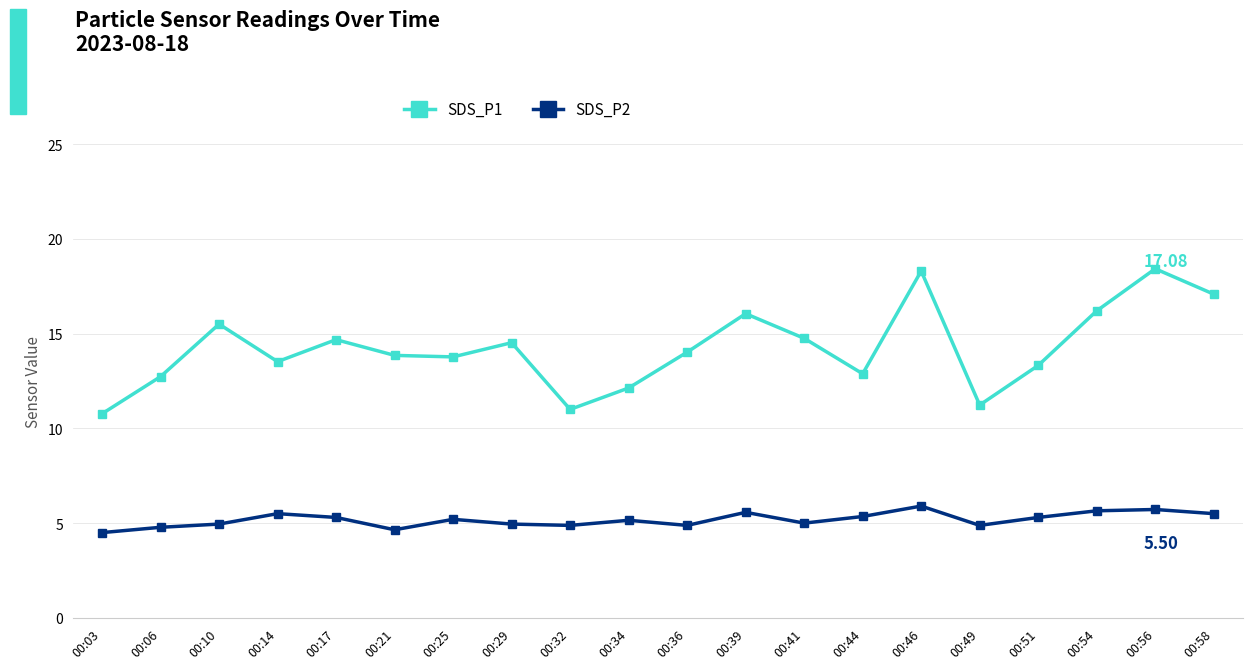

At 00:51, list the series in order from largest to smallest.

SDS_P1, SDS_P2